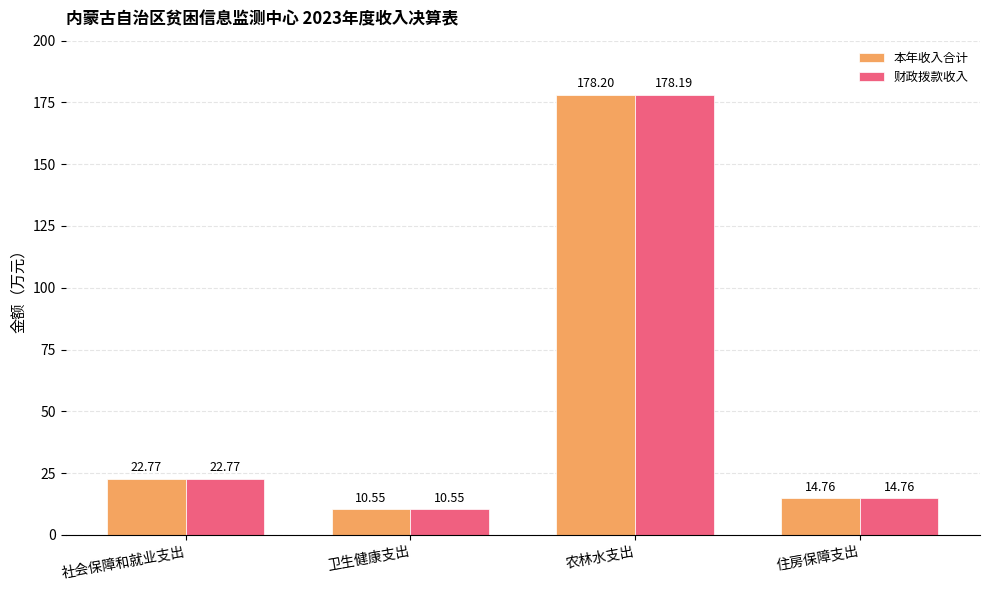

Which series has the largest range (max minus min)?

本年收入合计